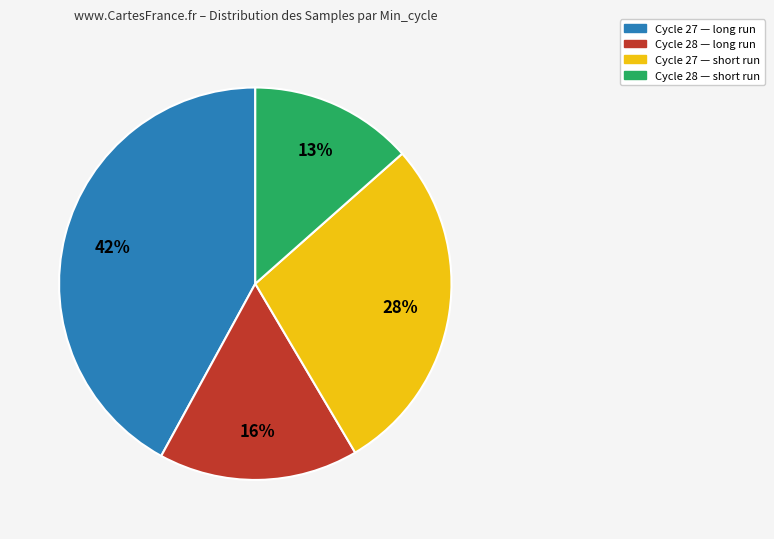

Is there any slice that represents more than half of the pie?

No